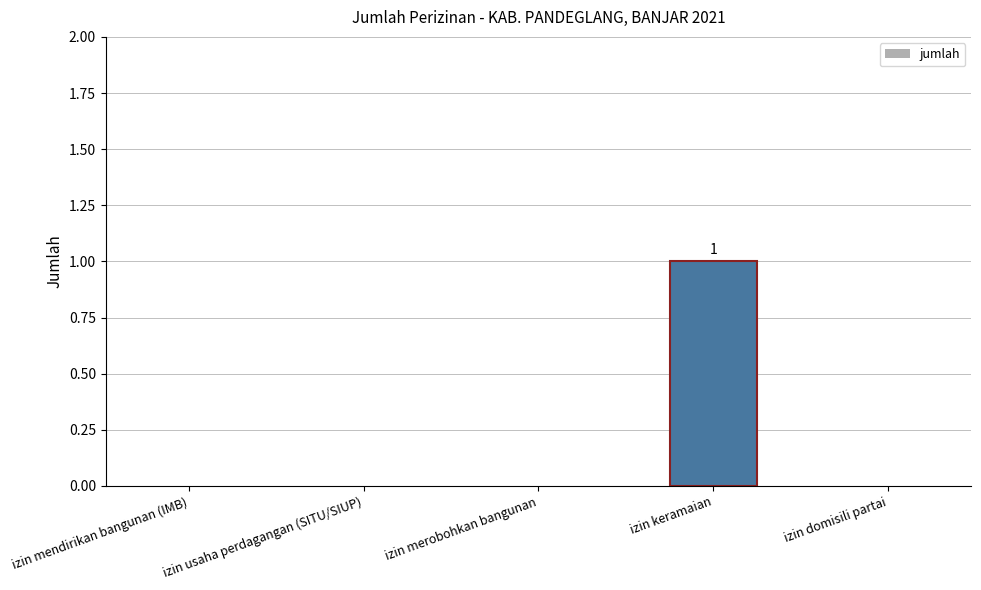

Which label corresponds to the largest value in the chart?

izin keramaian